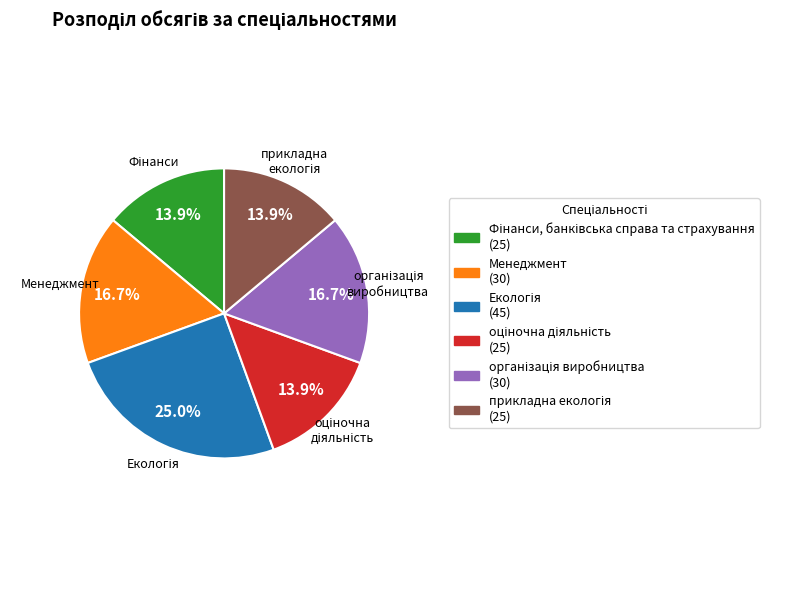

Is there any slice that represents more than half of the pie?

No